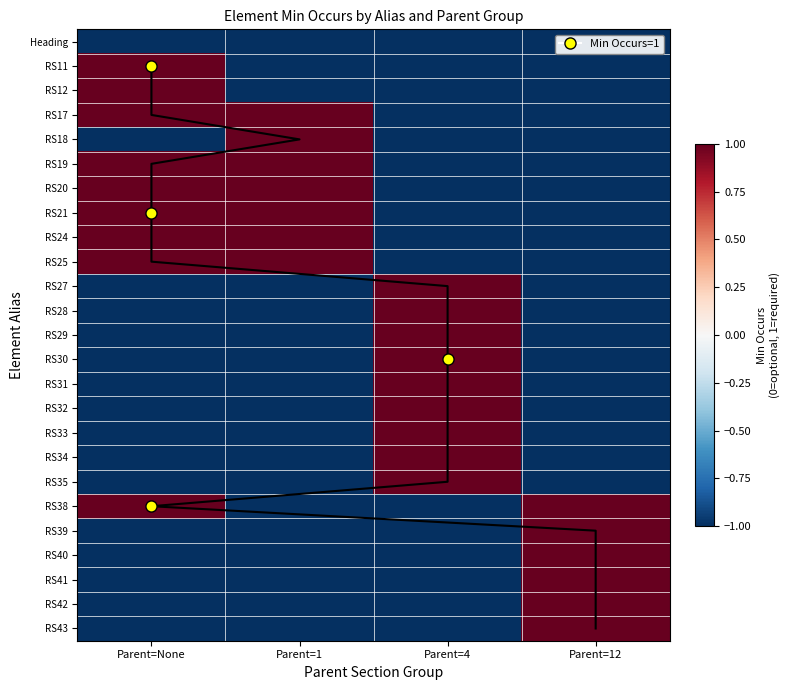

List the labels in order of RS39 value, largest first.

Parent=12, Parent=None, Parent=1, Parent=4